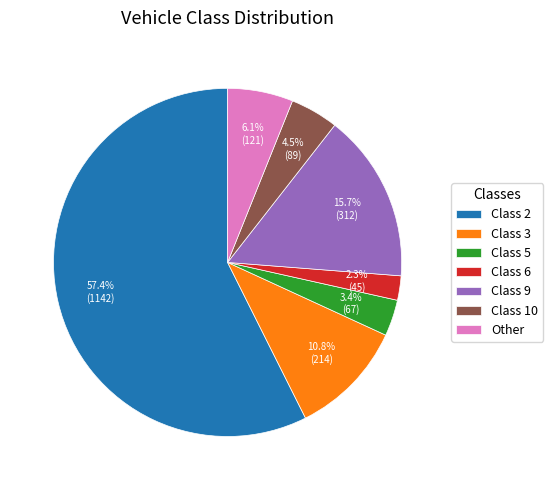

To the nearest percent, what percentage of the pie is Class 2?

57%